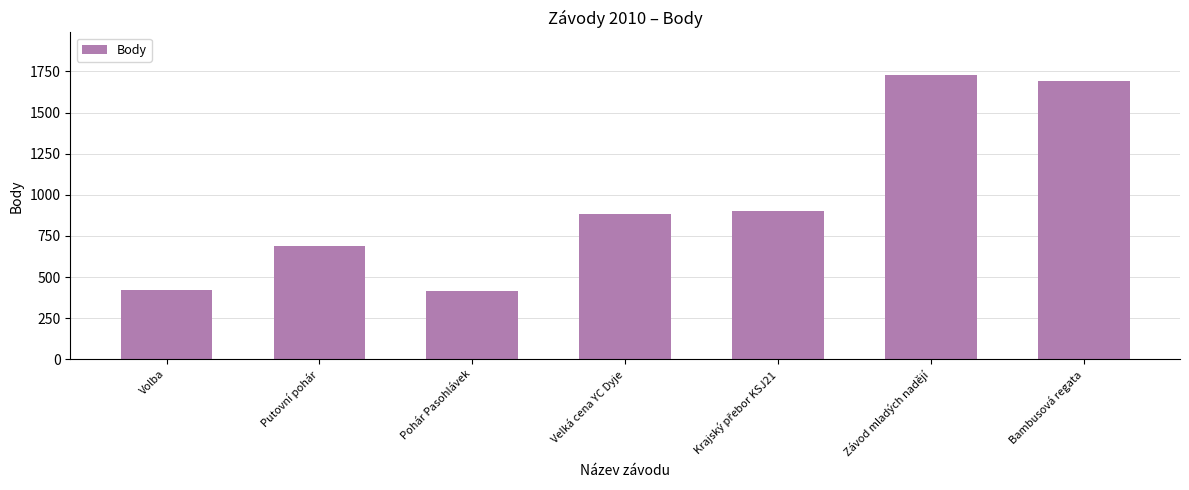

Approximately how many times larger is the value at Velká cena YC Dyje compared to Bambusová regata?

0.5